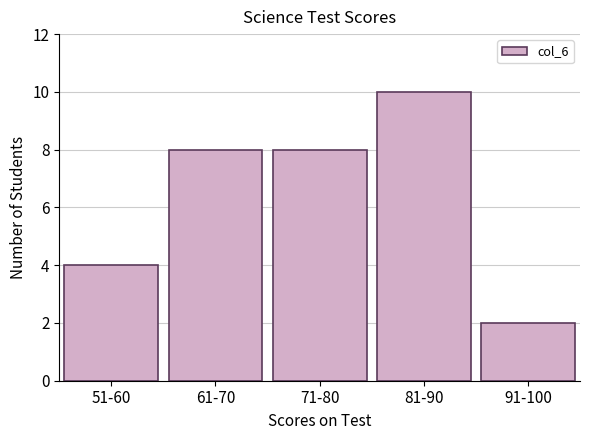

Reading left to right, list all the values displayed in this chart.

4	8	8	10	2